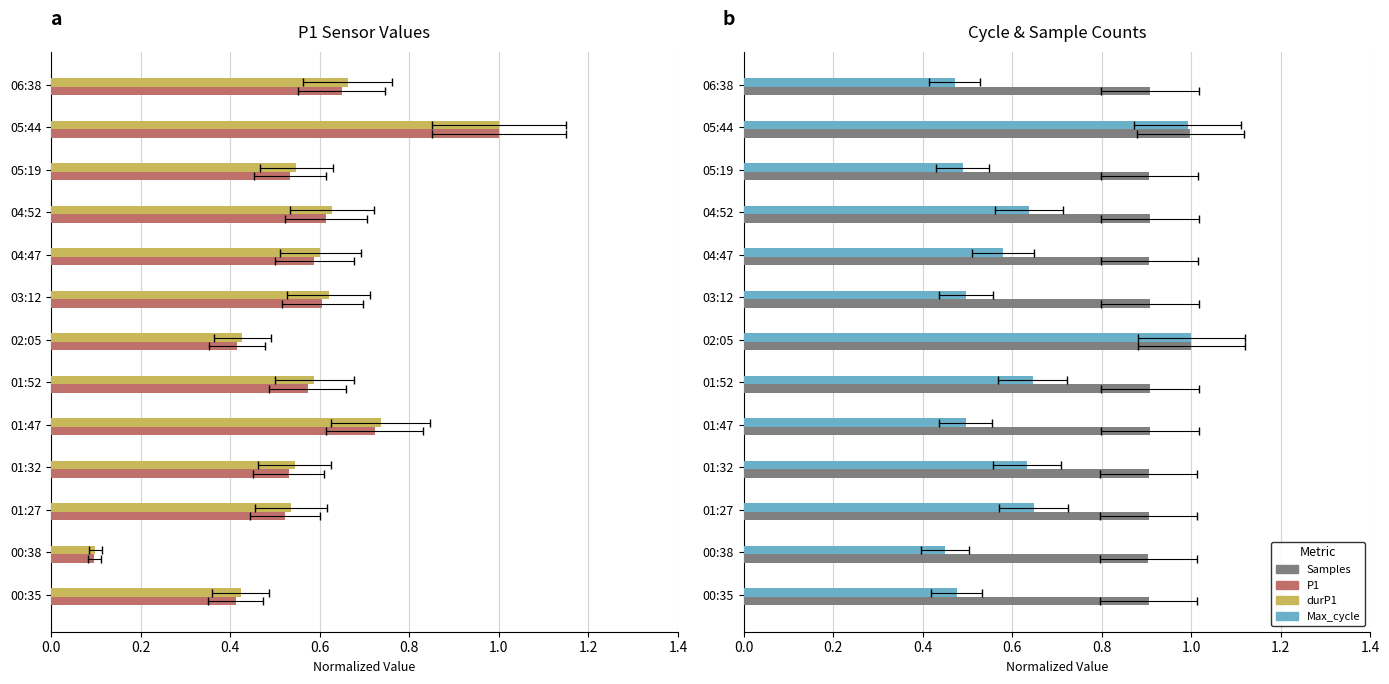

What is the highest value of the Samples series?

1.0